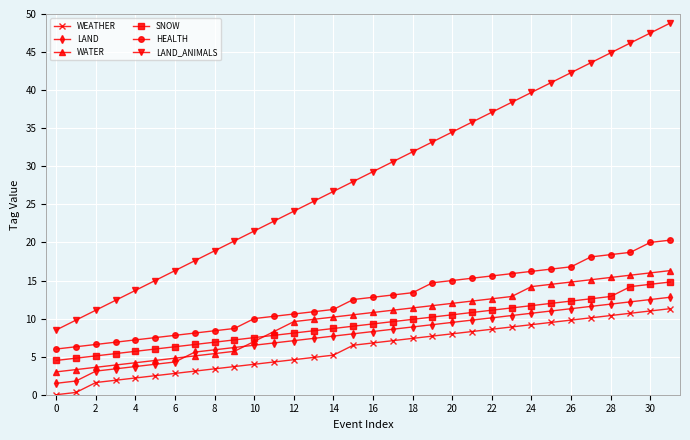

True or false: LAND_ANIMALS and LAND intersect in this chart.

False